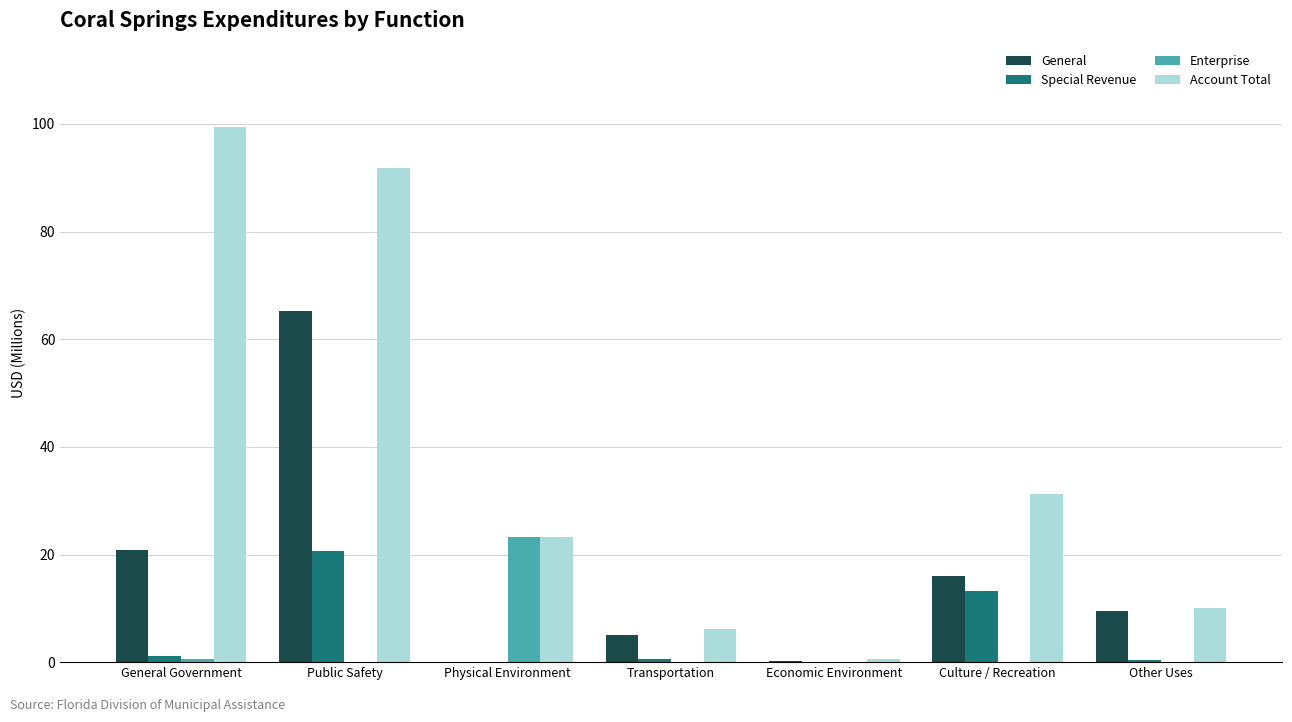

Which label corresponds to the largest value in the chart?

General Government